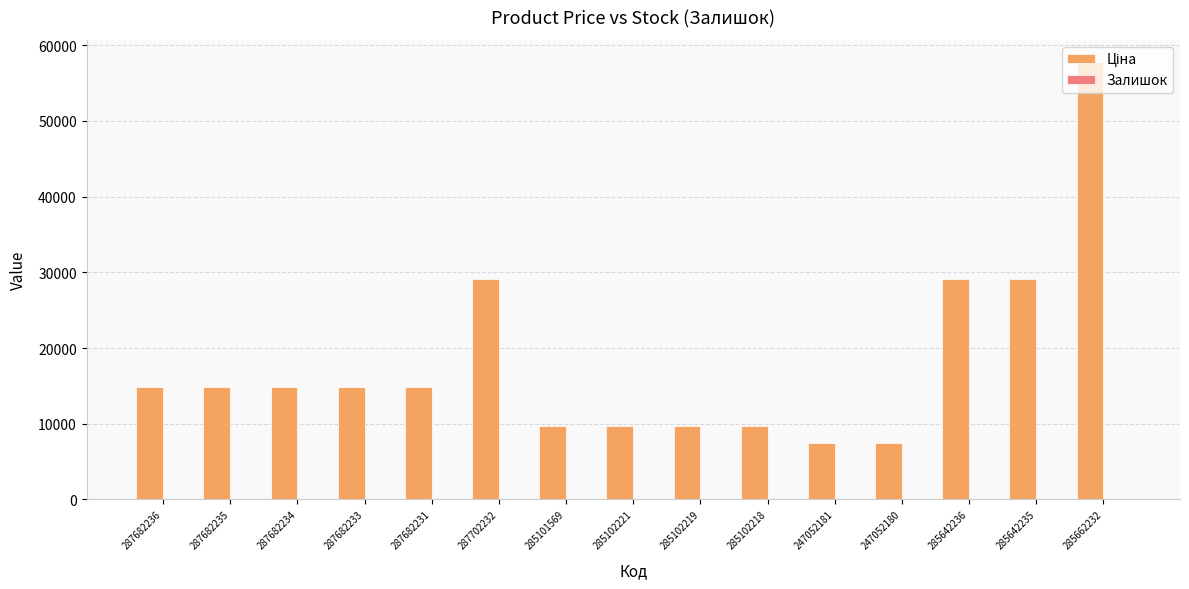

Which label corresponds to the largest value in the chart?

285662232